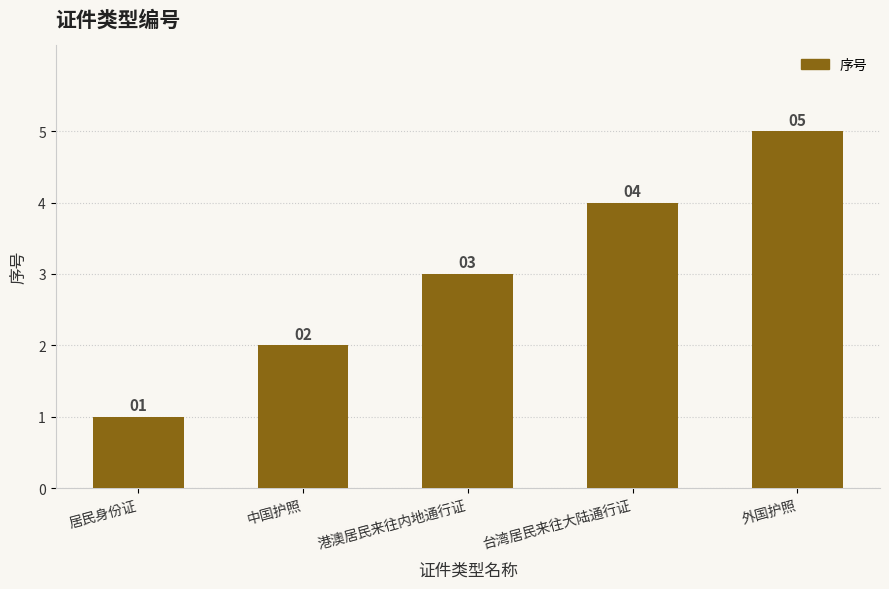

What is the smallest value displayed?

1